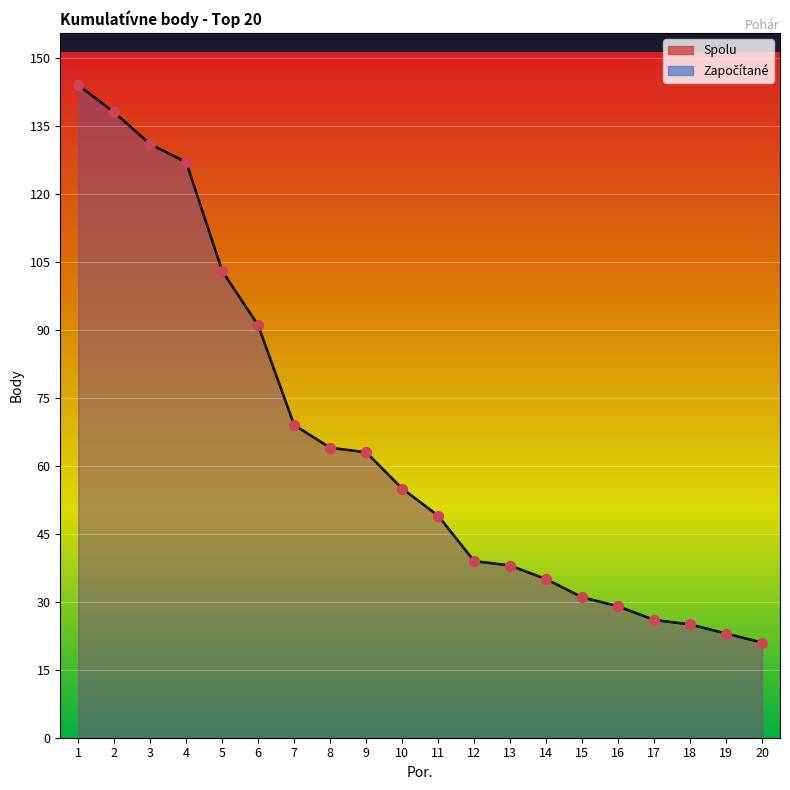

Is the value of Spolu at 8 greater than the value of Zapísať at 12?

Yes